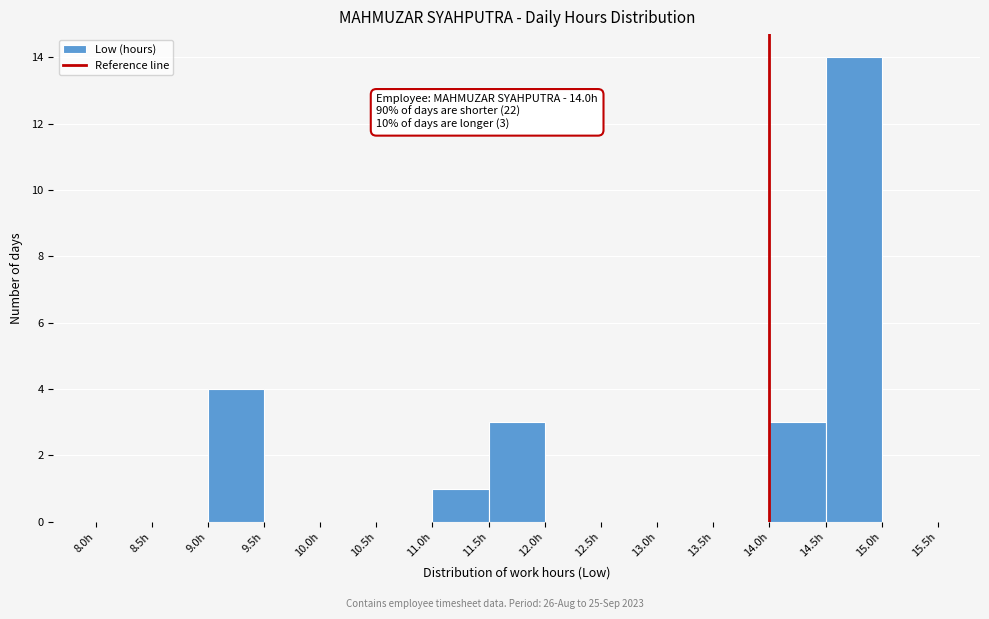

Over which range of the x-axis is the bar tallest?

14.5 to 15.0